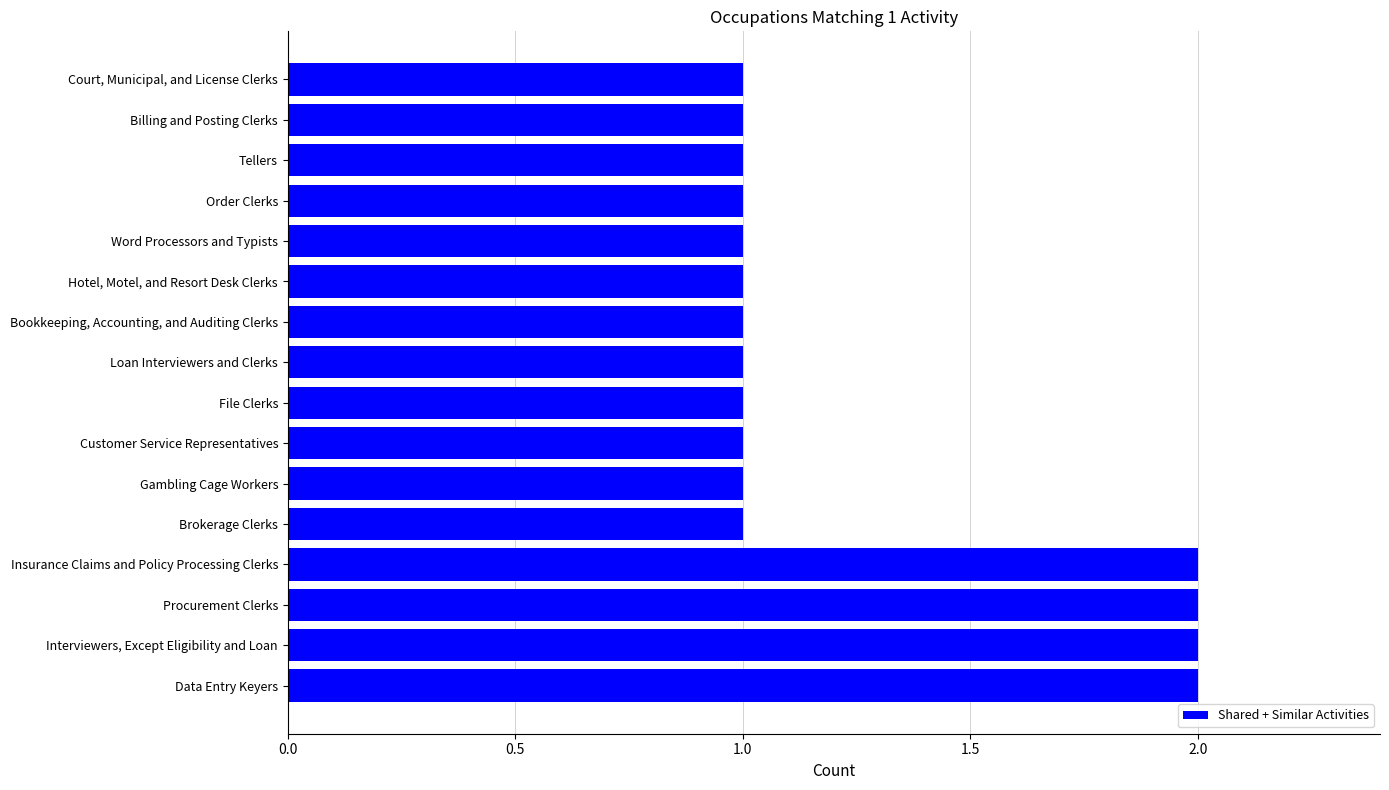

What is the ratio of the value at Data Entry Keyers to the value at Procurement Clerks?

1.0